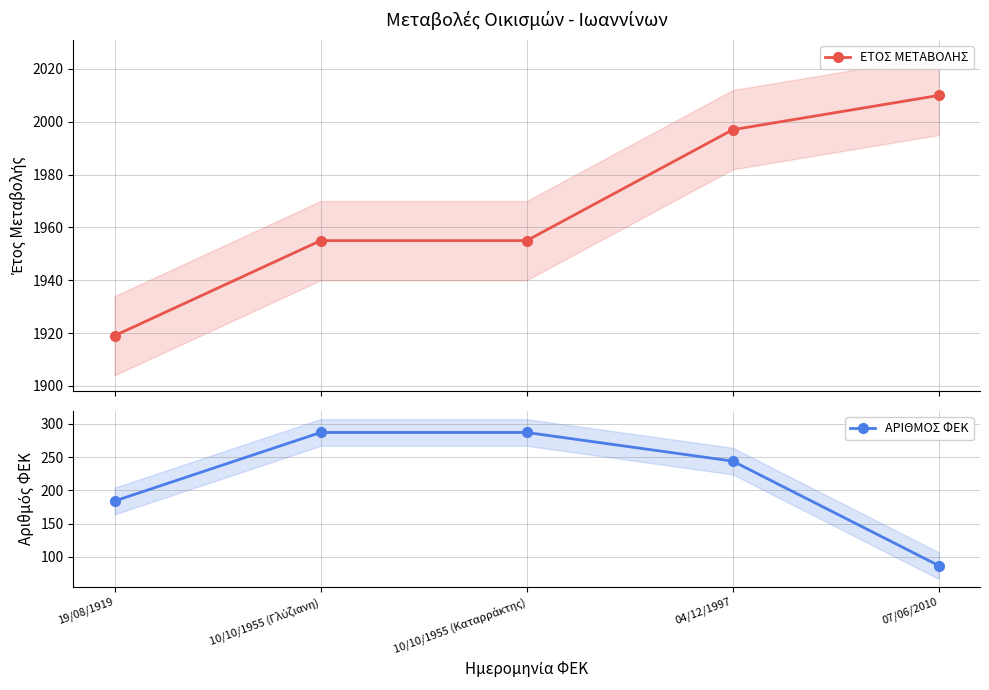

Where is ΕΤΟΣ ΜΕΤΑΒΟΛΗΣ nearest to the value 1964?

10/10/1955 (Γλύζιανη)